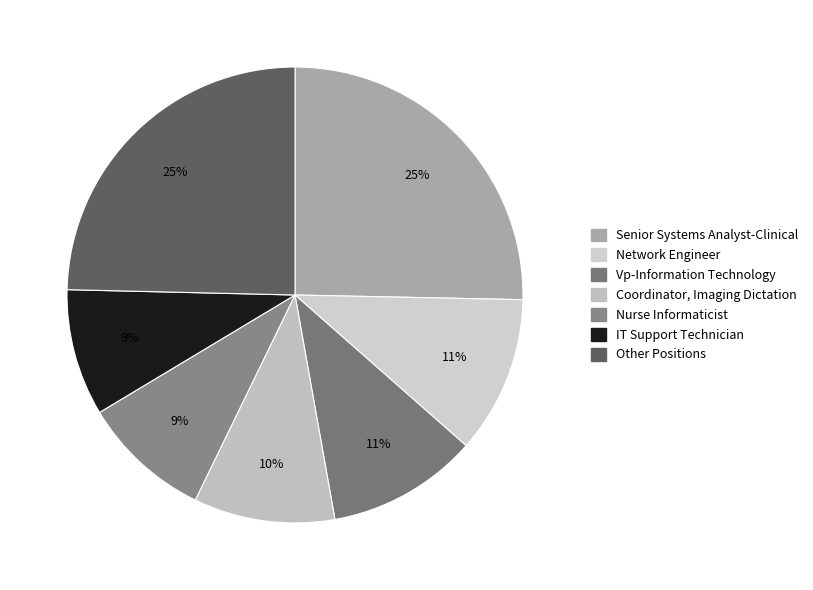

How many segments does this pie chart have?

7